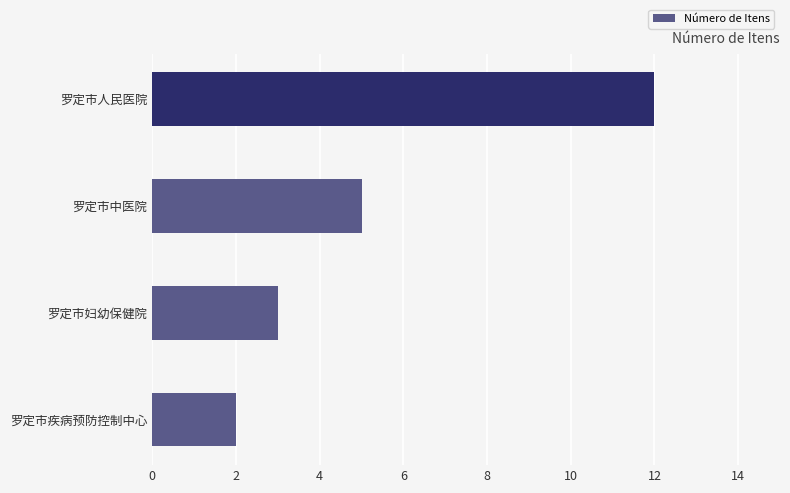

Where is the data nearest to the value 7?

罗定市中医院